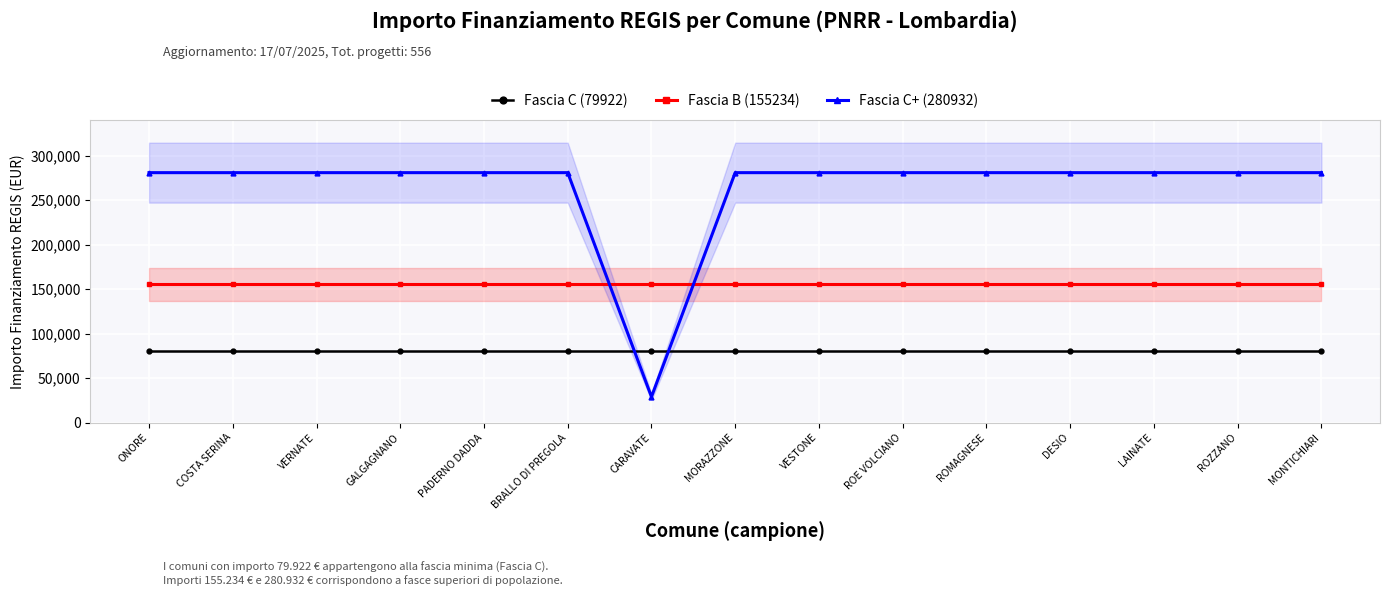

What is the total value across all series at COSTA SERINA?

516088